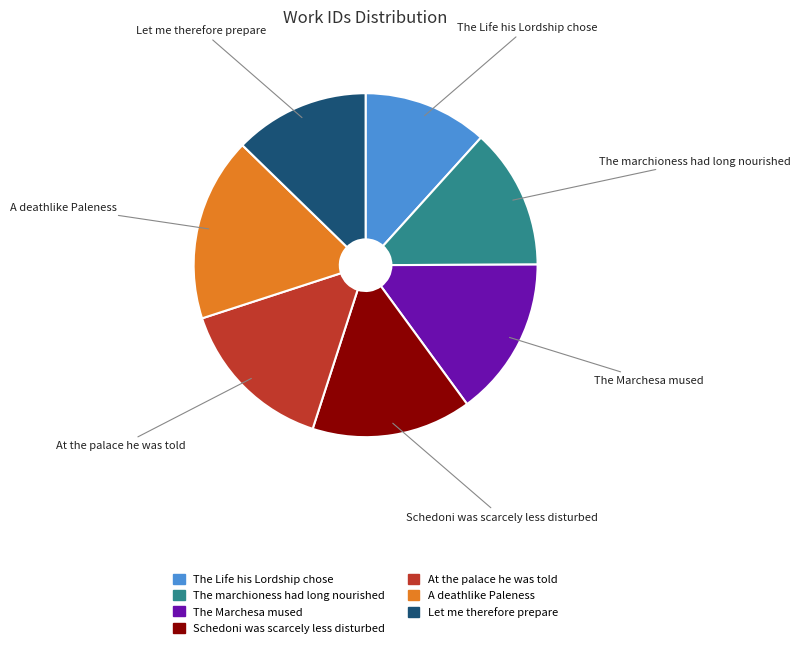

Does A deathlike Paleness account for over 50% of the chart?

No